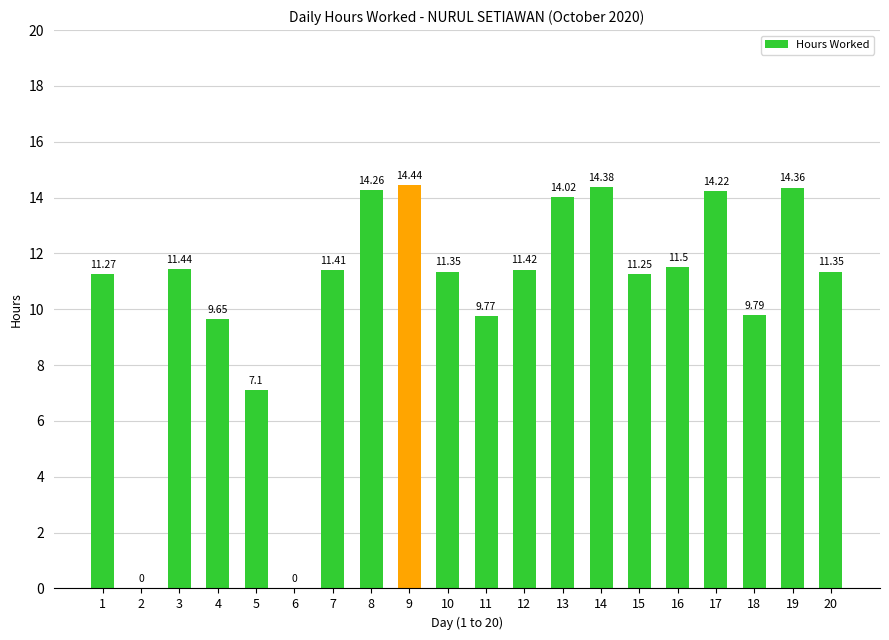

What is the sum of all values?

213.0